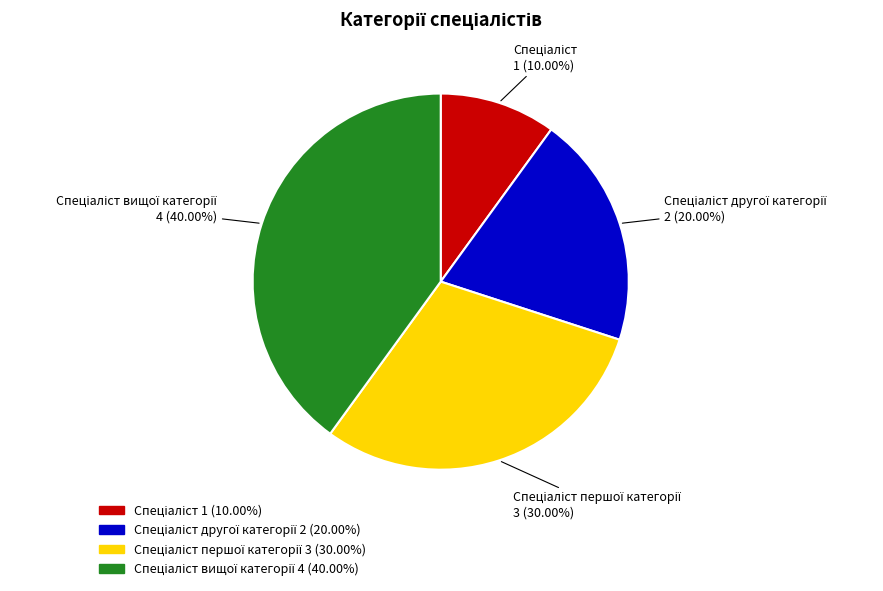

Is there a majority slice in this chart?

No